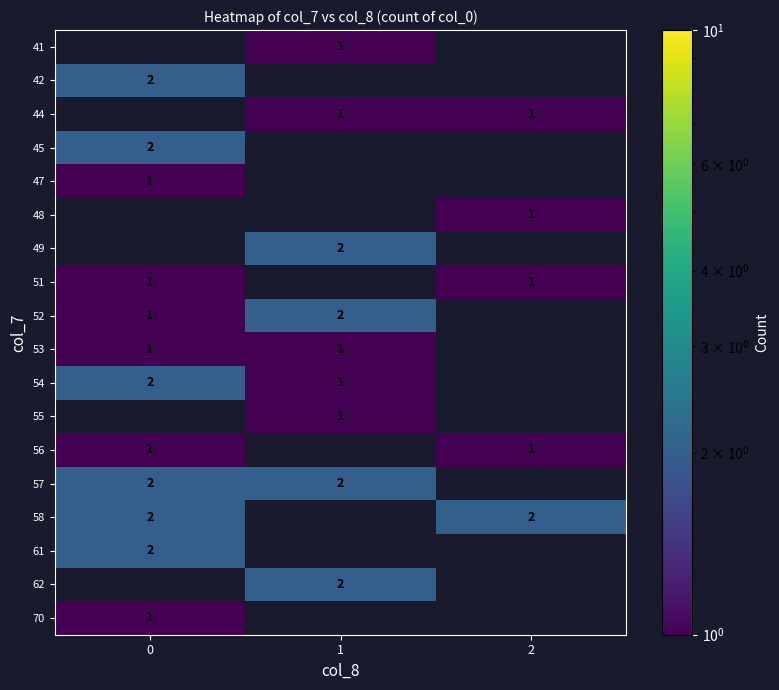

The 45 series shows 2 at 0. True or false?

True